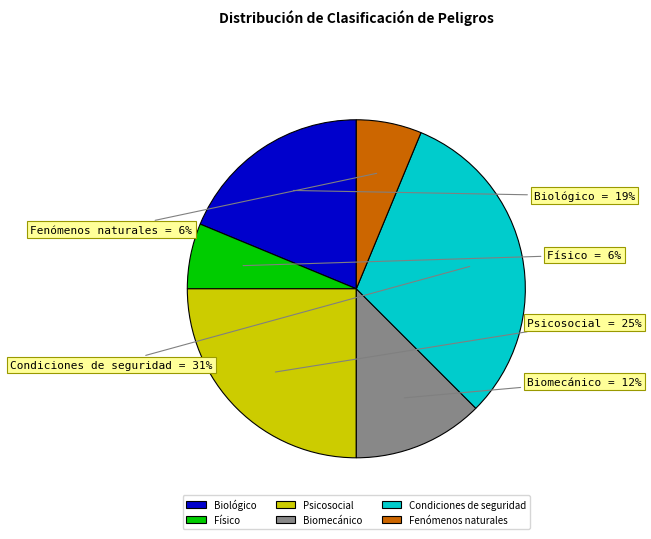

Between Biomecánico and Biológico, which is larger?

Biológico